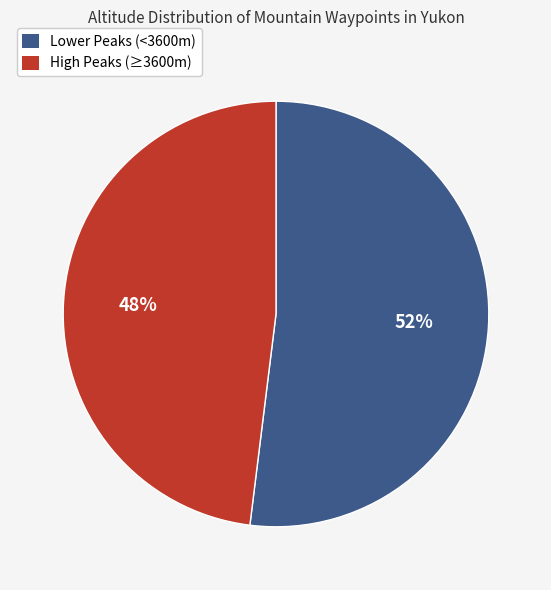

To the nearest percent, what is the difference between the largest and smallest slice percentages?

4%